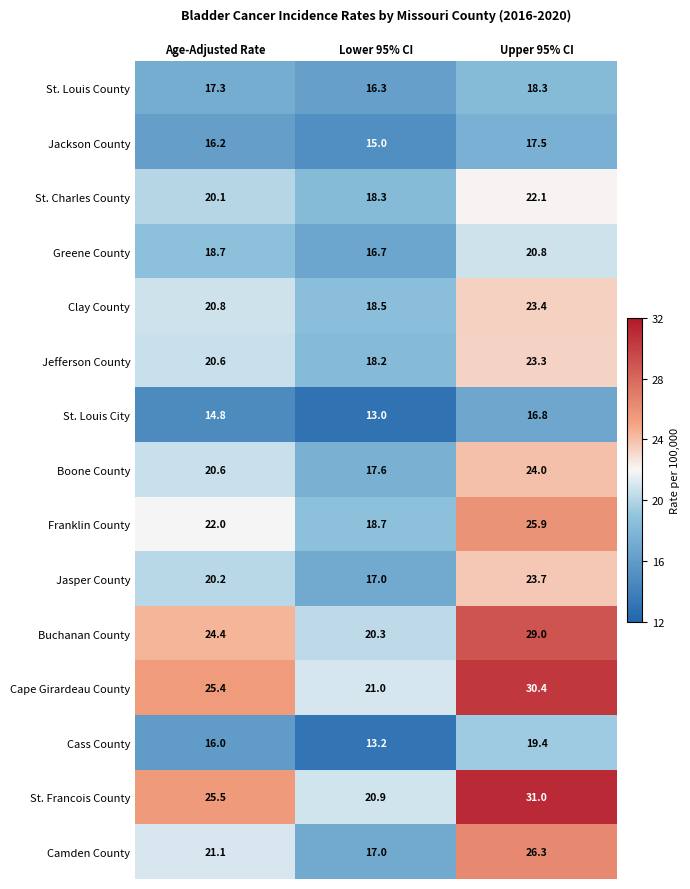

At which label is St. Francois County closest to 25?

Age-Adjusted Rate